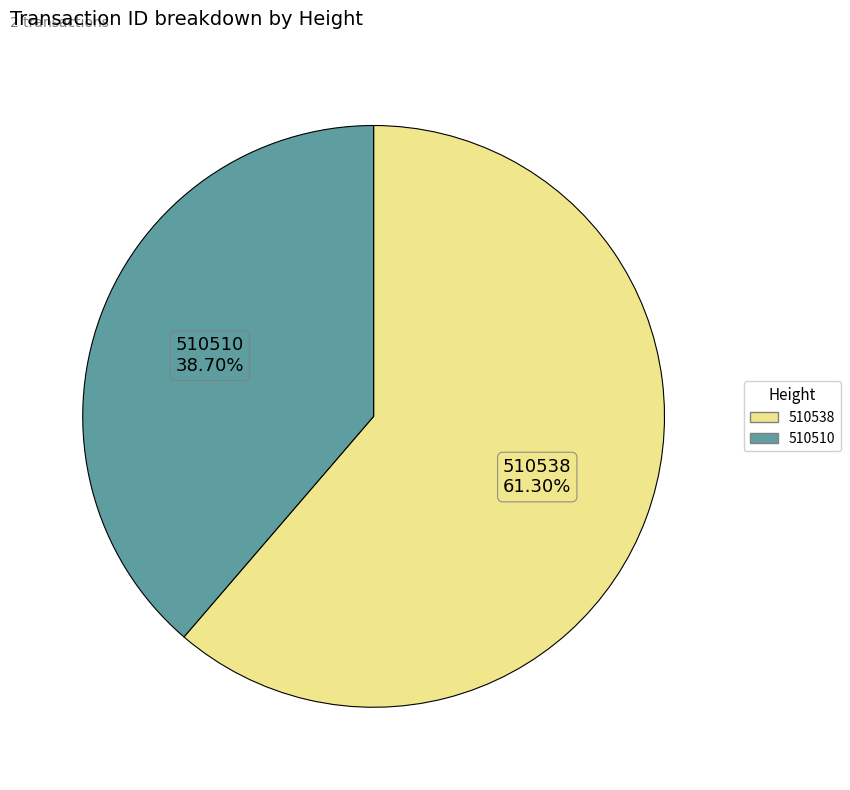

How many segments does this pie chart have?

2